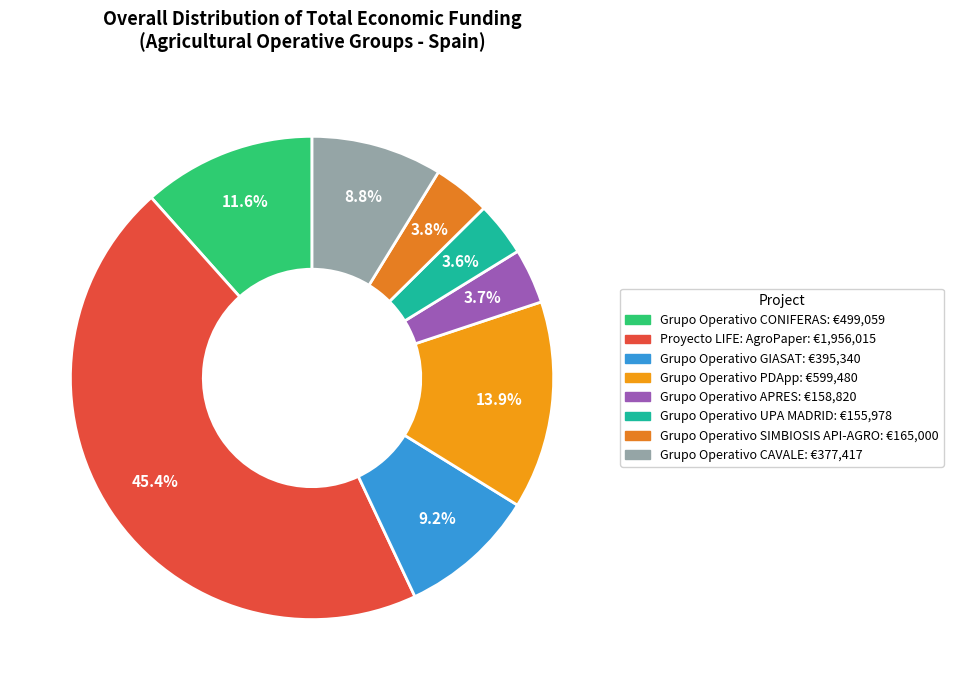

To the nearest percent, what is the difference between the largest and smallest slice percentages?

42%